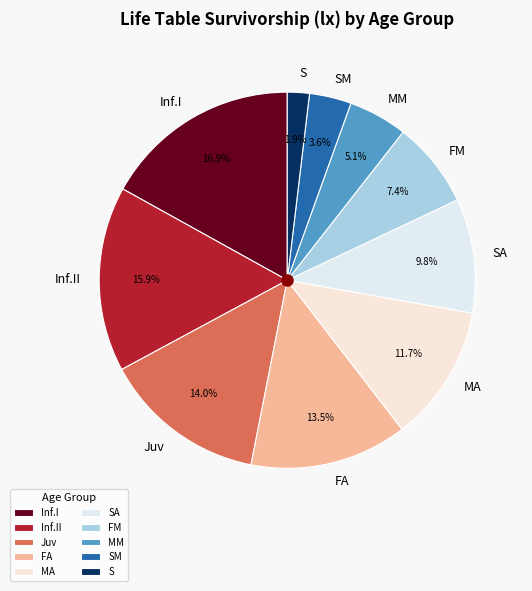

Between MM and Juv, which is larger?

Juv